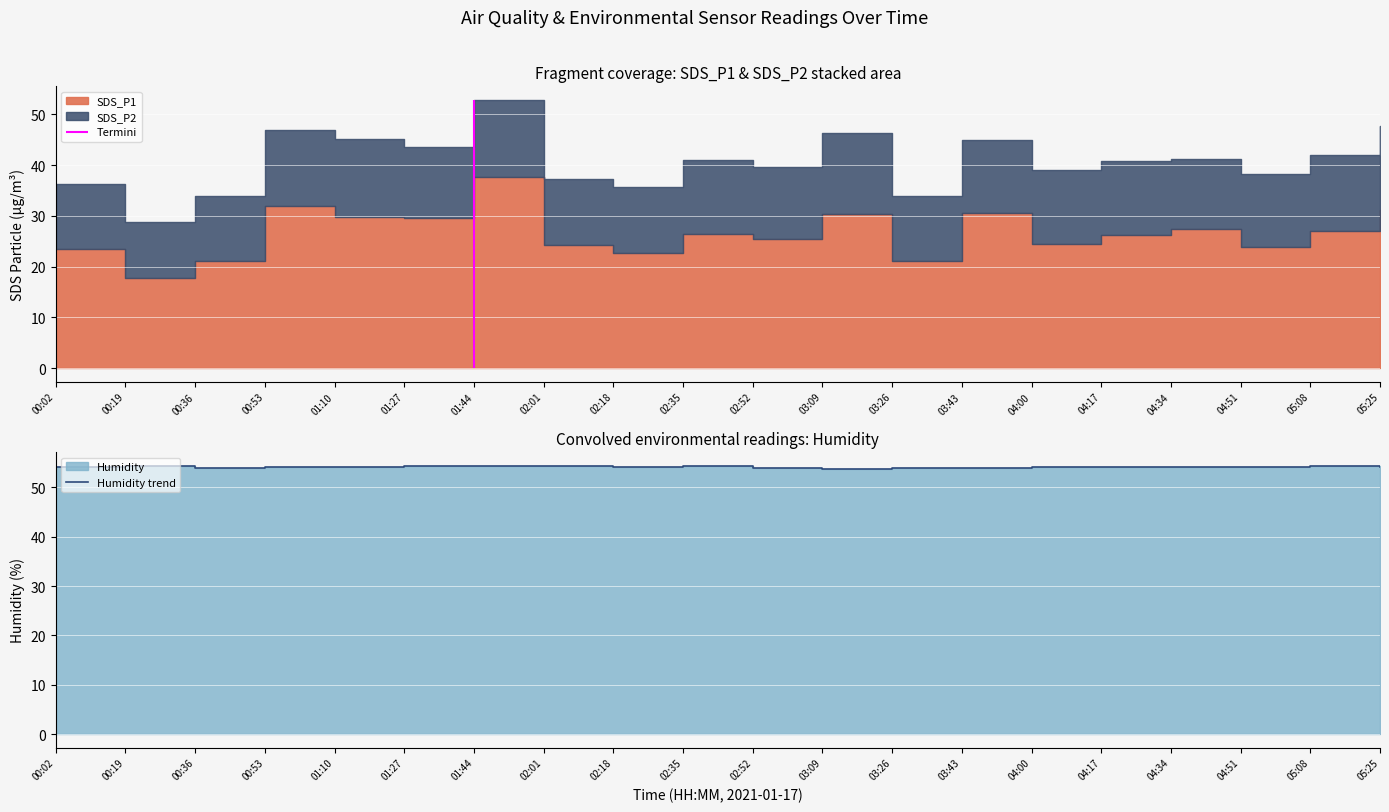

Reading left to right, list all the values displayed in this chart.

00:02=54.1	00:19=54.3	00:36=53.9	00:53=54.2	01:10=54.2	01:27=54.3	01:44=54.4	02:01=54.3	02:18=54.2	02:35=54.3	02:52=54.0	03:09=53.8	03:26=53.9	03:43=53.9	04:00=54.1	04:17=54.1	04:34=54.2	04:51=54.2	05:08=54.3	05:25=54.1